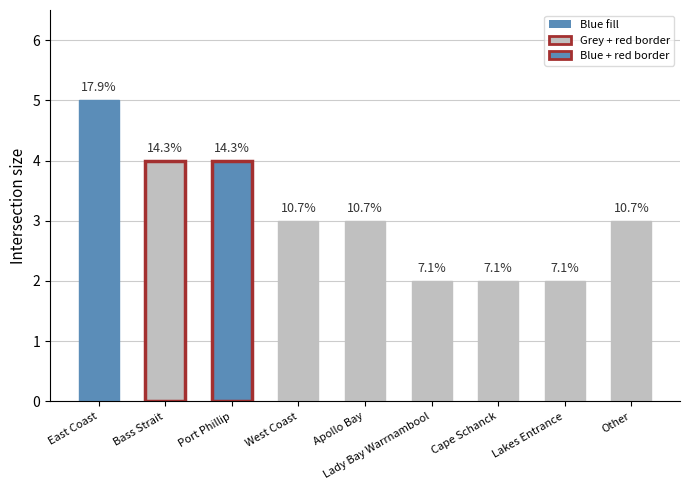

What is the sum of all values?

28